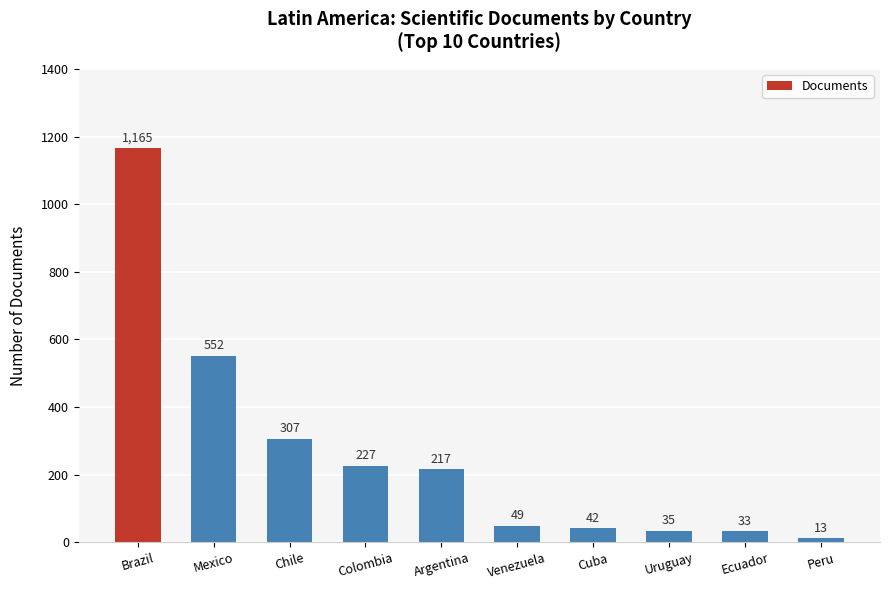

What position from the right is Chile?

8